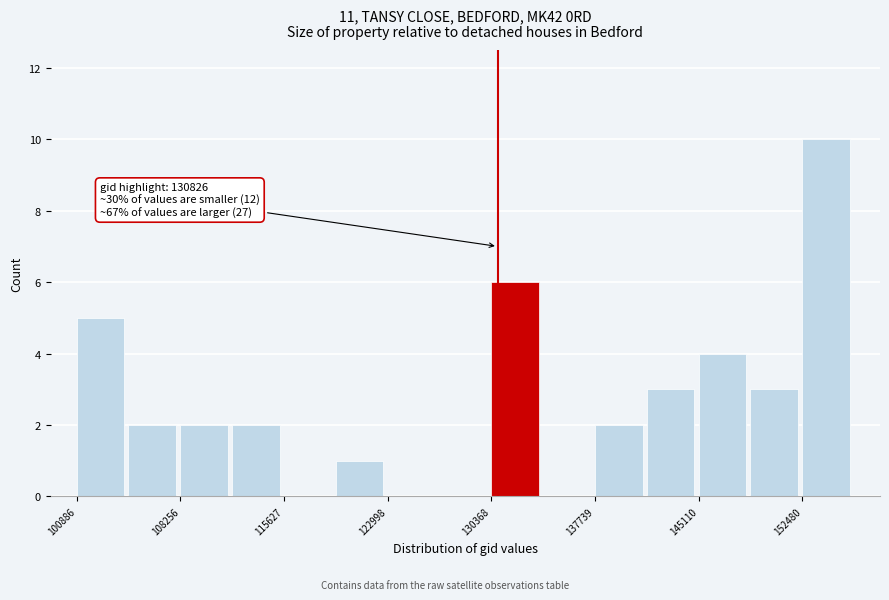

Read against the x-axis, roughly where is the centre of the tallest bar?

154000